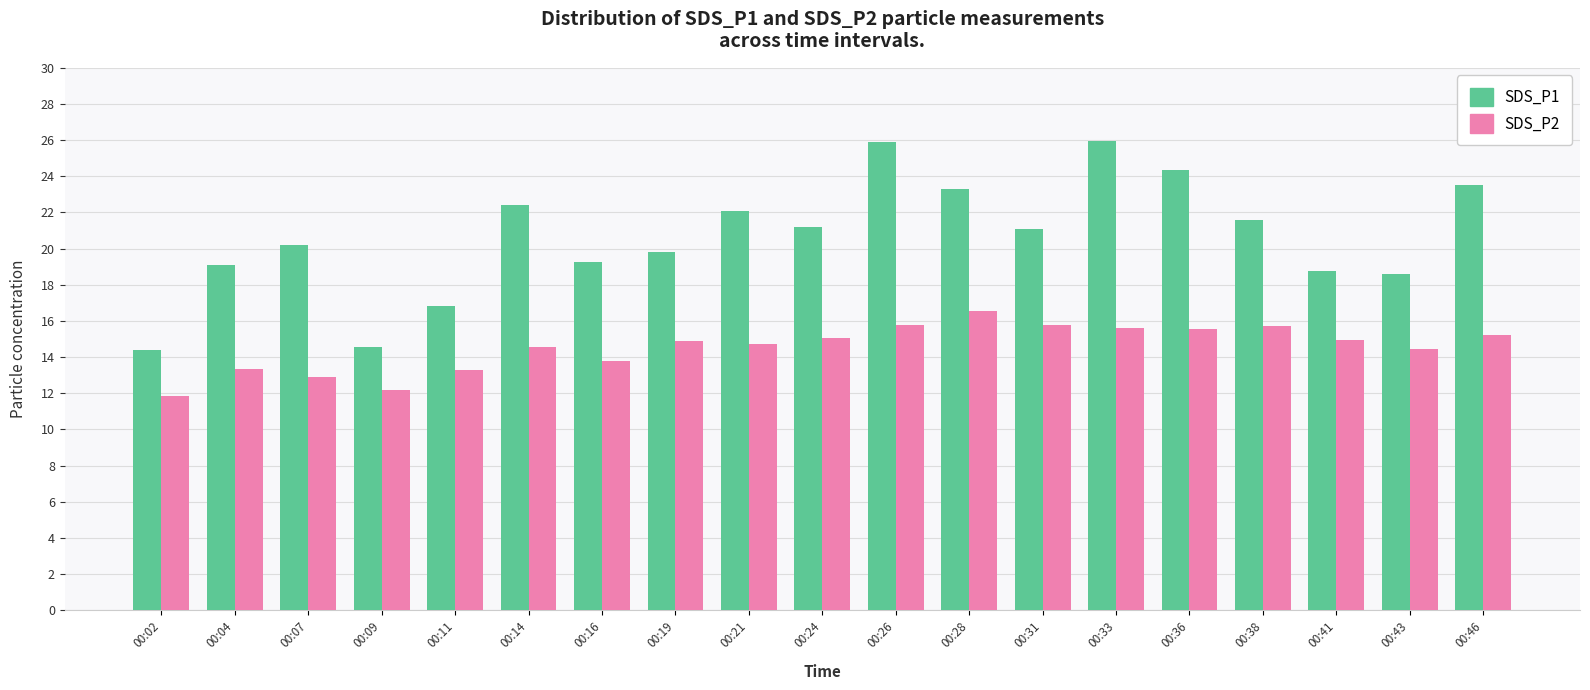

List the series in order of their overall mean, highest first.

SDS_P1, SDS_P2